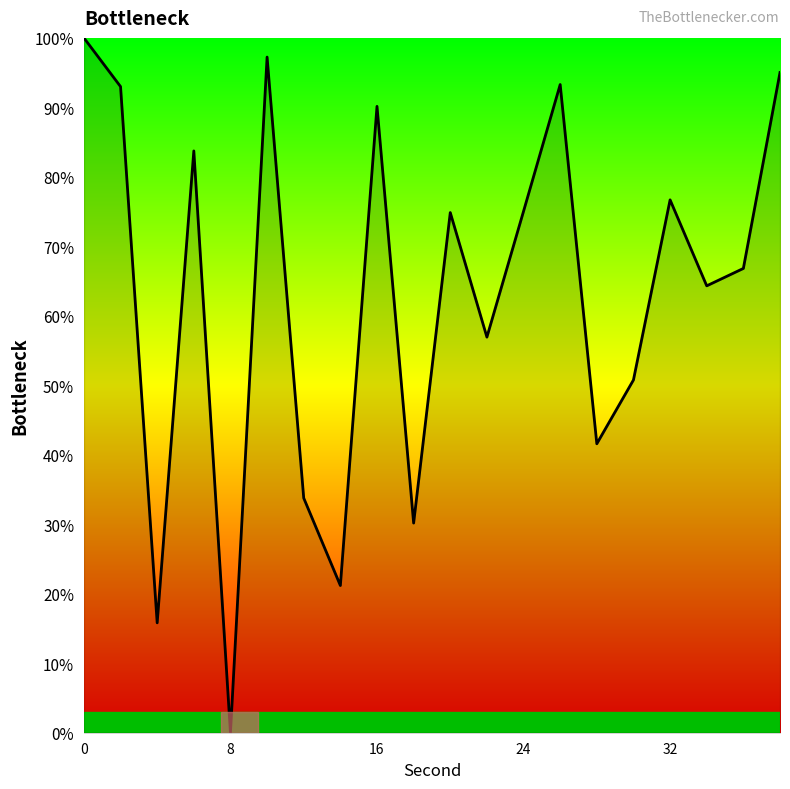

What is the greatest value displayed?

100.0